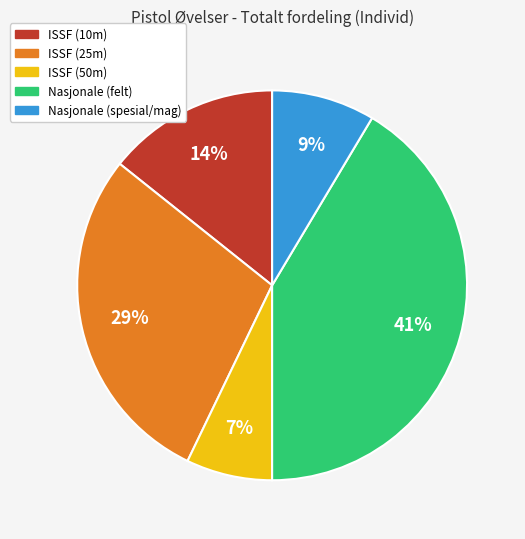

To the nearest percent, what is the difference between the largest and smallest slice percentages?

34%